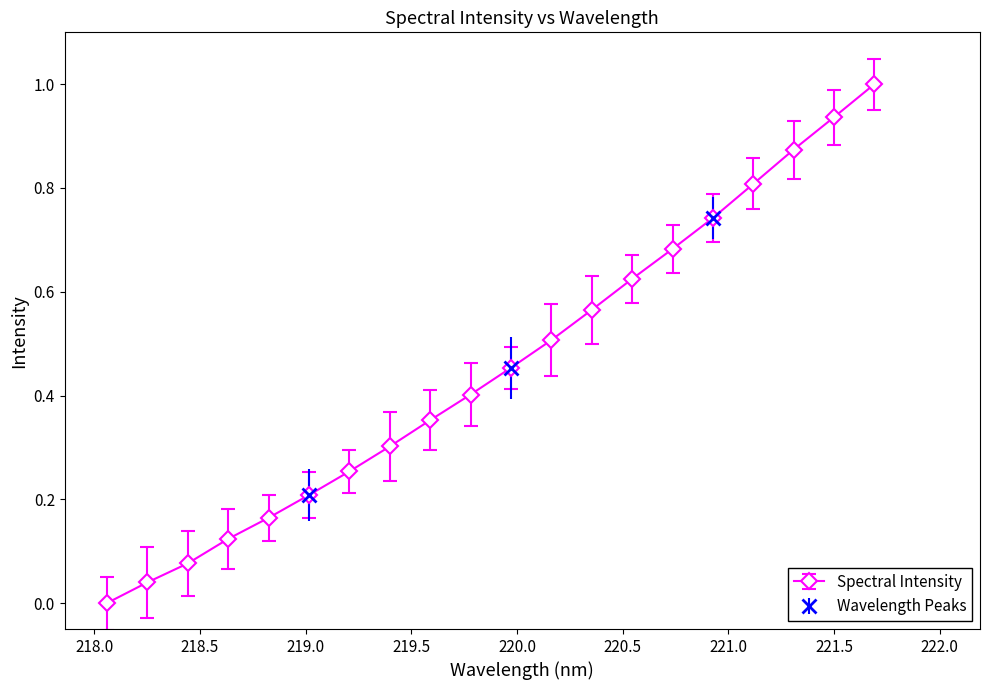

What value does the data have at 219.0156?

0.2